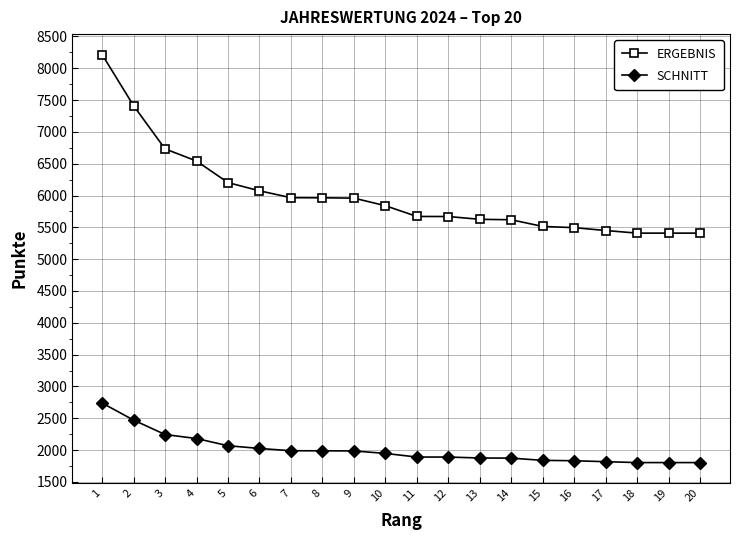

The value of SCHNITT at 3 is 2244. True or false?

True